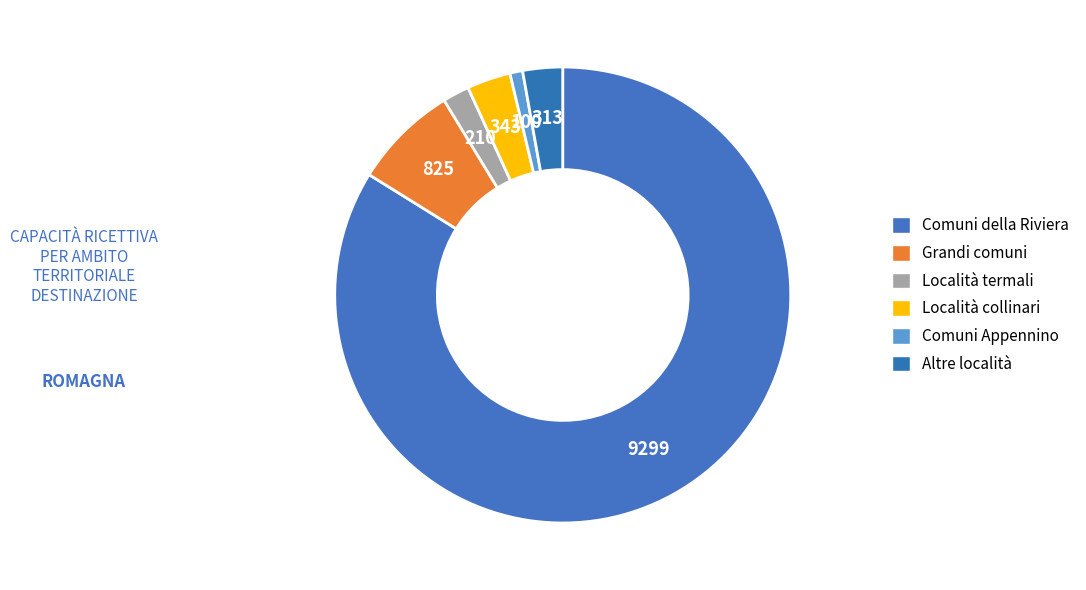

Between Altre località and Località collinari, which is larger?

Località collinari